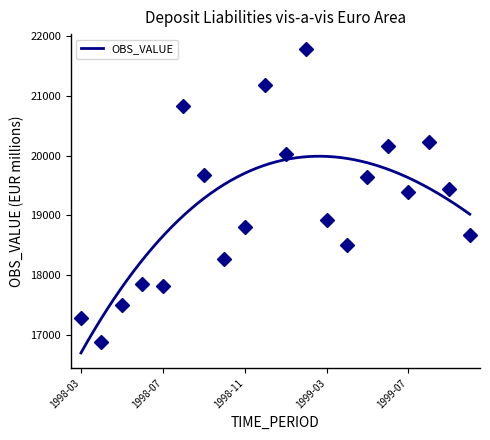

What is the maximum value shown in the chart?

21779.0